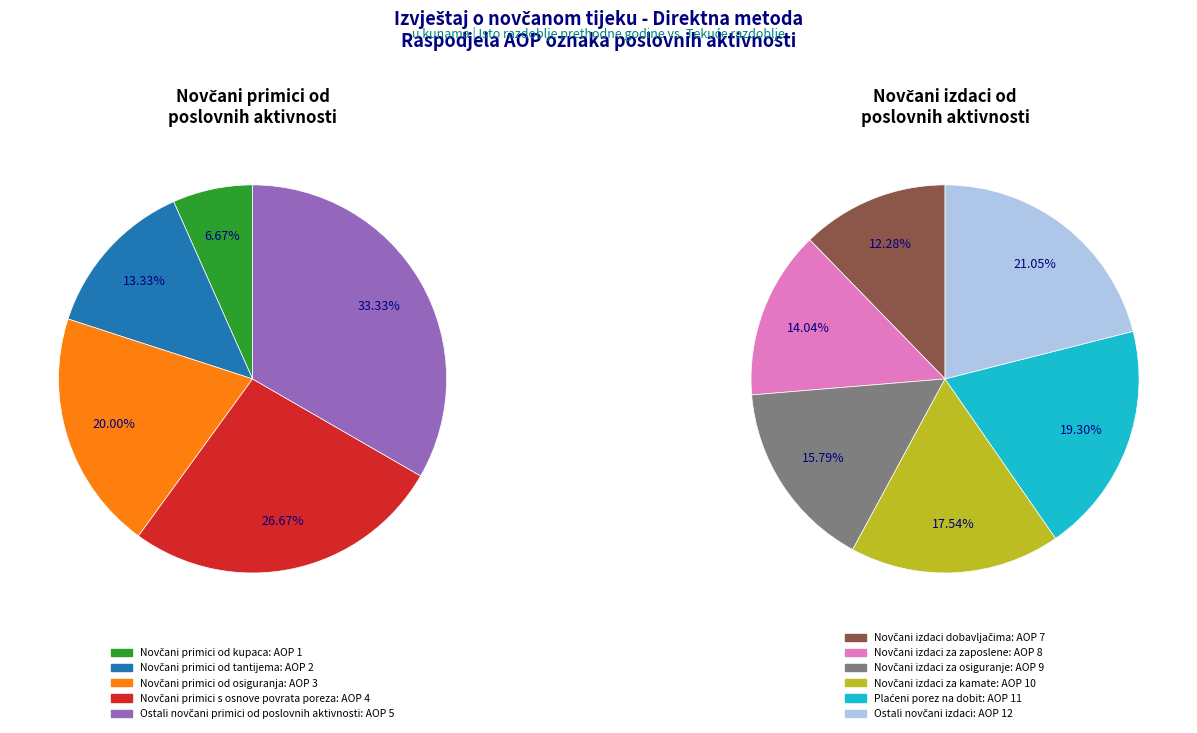

Does any single category account for the majority?

No